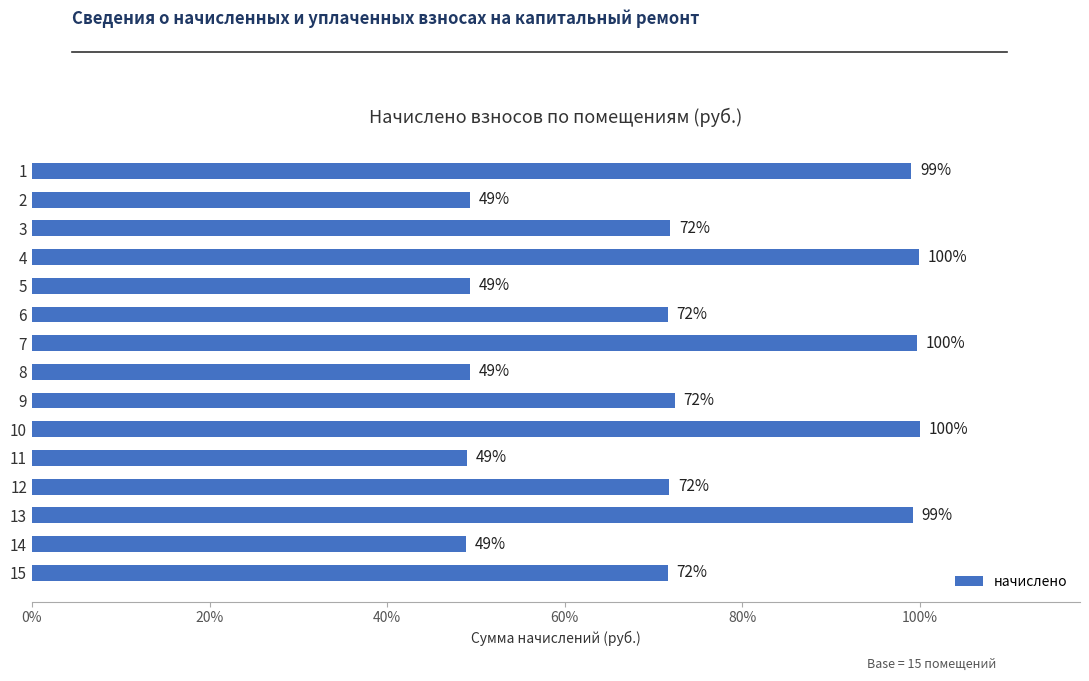

The chart shows a value of 1075.0 at 11. True or false?

False